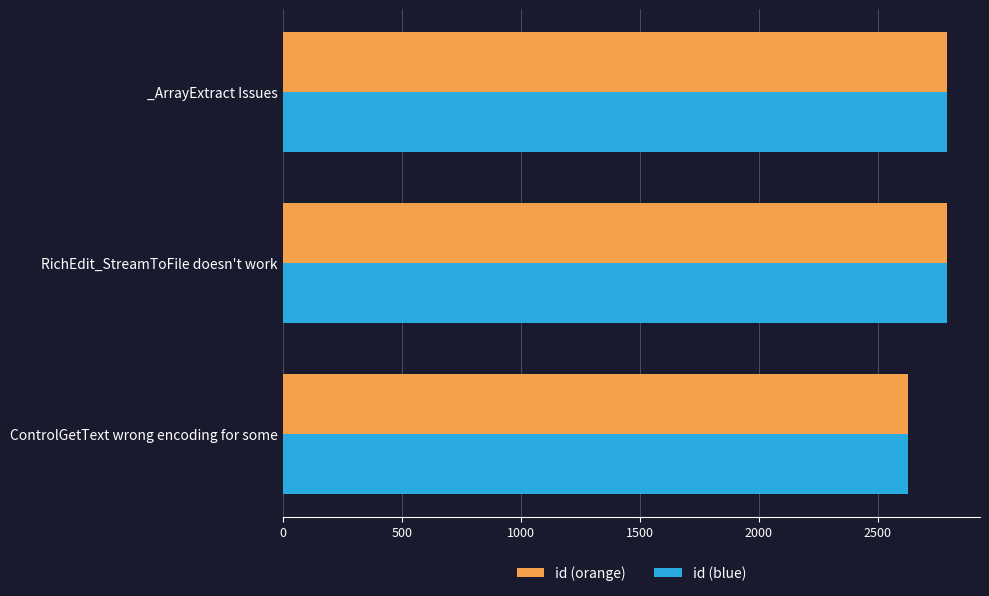

What is the total value across all series at _ArrayExtract Issues?

5582